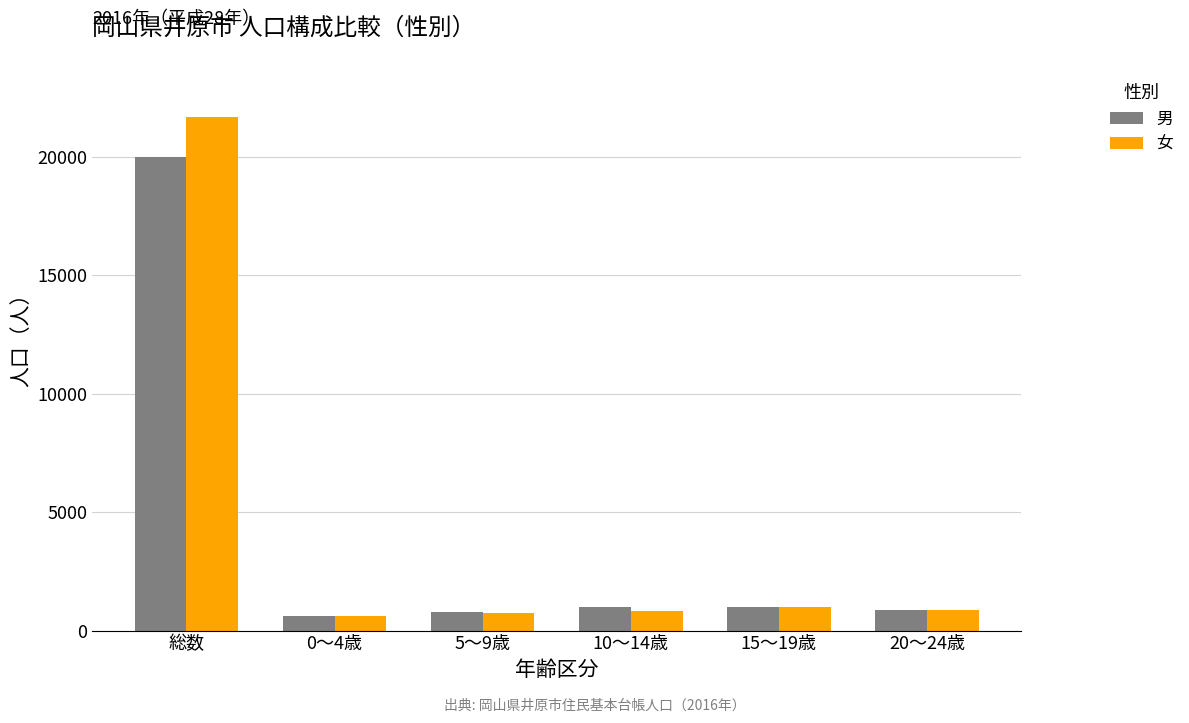

The 男 series shows 988 at 10～14歳. True or false?

True